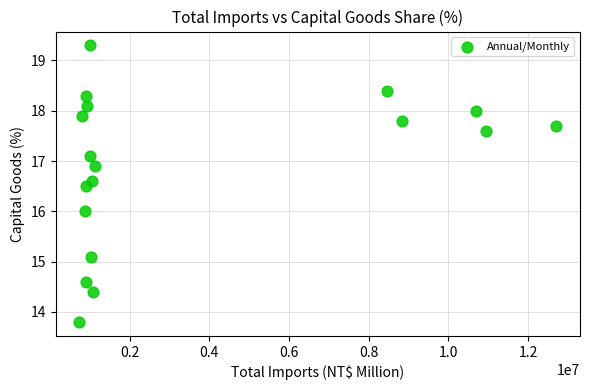

What is the range of Y values (max minus min)?

5.5